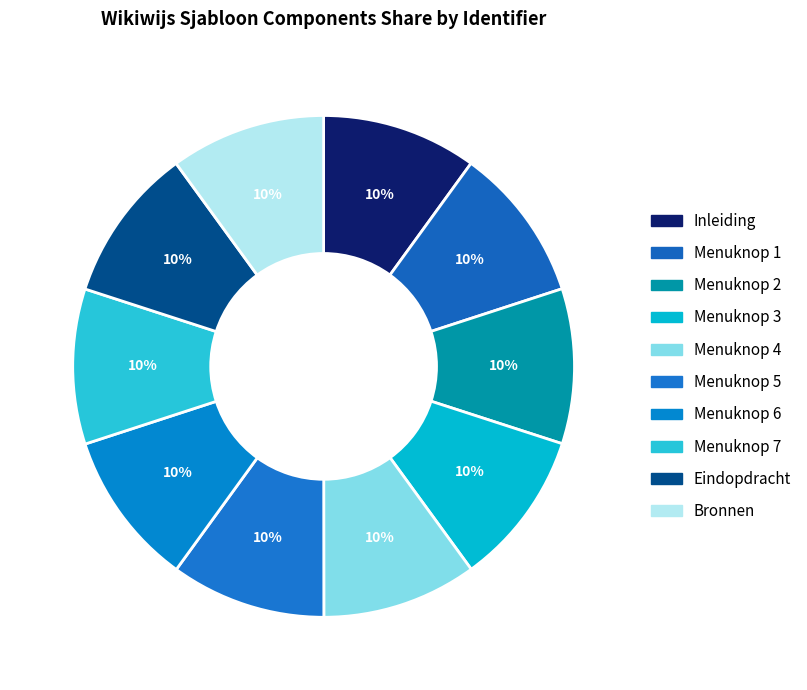

The Menuknop 5 slice represents 10% of the pie. True or false?

True